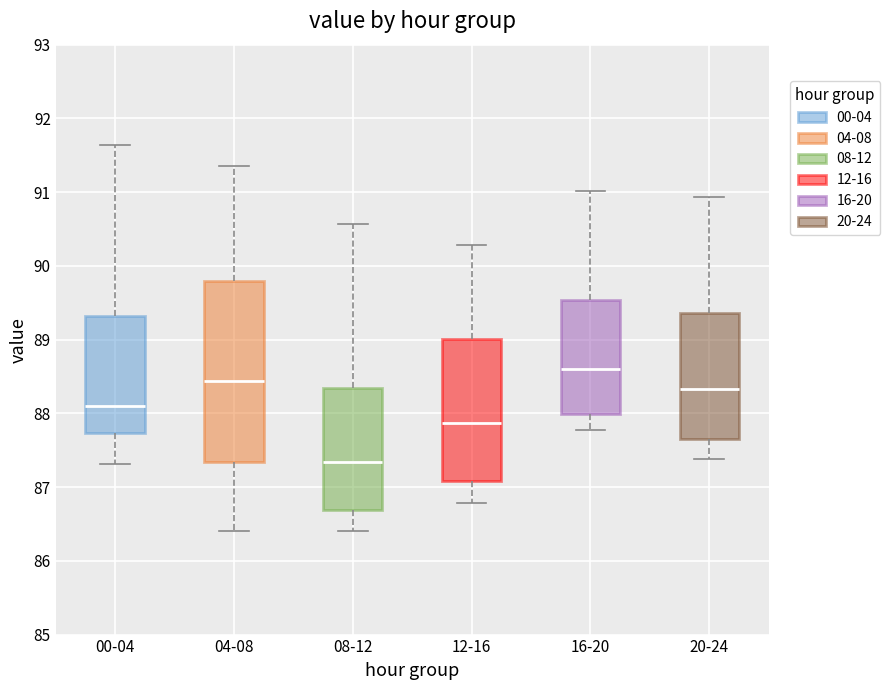

Reading left to right, read every box against the y-axis: the position of its median line, the range the box covers, and the ends of its whiskers. The values are not printed on the chart, so give them approximately, as read against the axis.

00-04: median 88.1, box 87.7 to 89.3, whiskers 87.3 to 91.6
04-08: median 88.4, box 87.3 to 89.8, whiskers 86.4 to 91.4
08-12: median 87.3, box 86.7 to 88.3, whiskers 86.4 to 90.6
12-16: median 87.9, box 87.1 to 89.0, whiskers 86.8 to 90.3
16-20: median 88.6, box 88.0 to 89.5, whiskers 87.8 to 91.0
20-24: median 88.3, box 87.7 to 89.4, whiskers 87.4 to 90.9